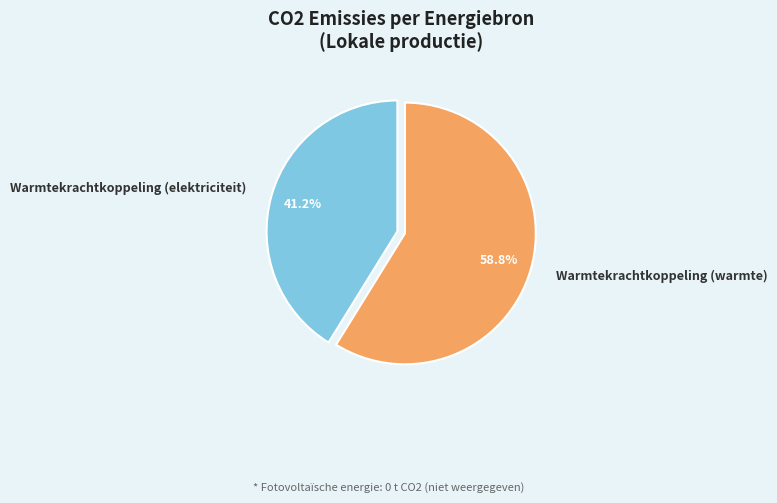

Is it true that Warmtekrachtkoppeling (elektriciteit) is 41% of the pie?

True